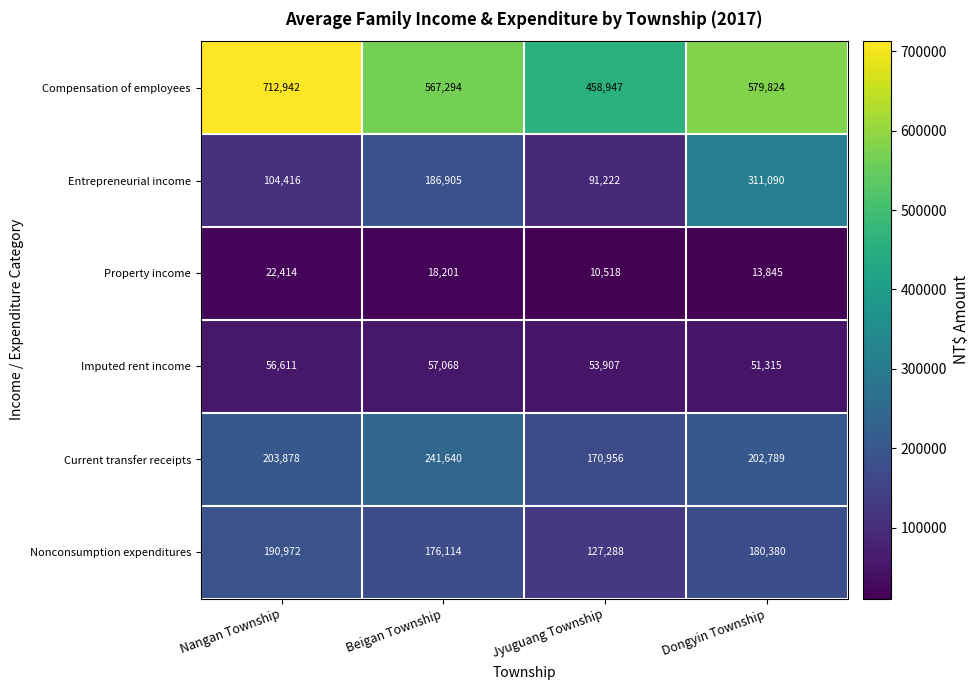

Reading left to right, extract all data points from this chart.

Compensation of employees: 712942	567294	458947	579824
Entrepreneurial income: 104416	186905	91222	311090
Property income: 22414	18201	10518	13845
Imputed rent income: 56611	57068	53907	51315
Current transfer receipts: 203878	241640	170956	202789
Nonconsumption expenditures: 190972	176114	127288	180380